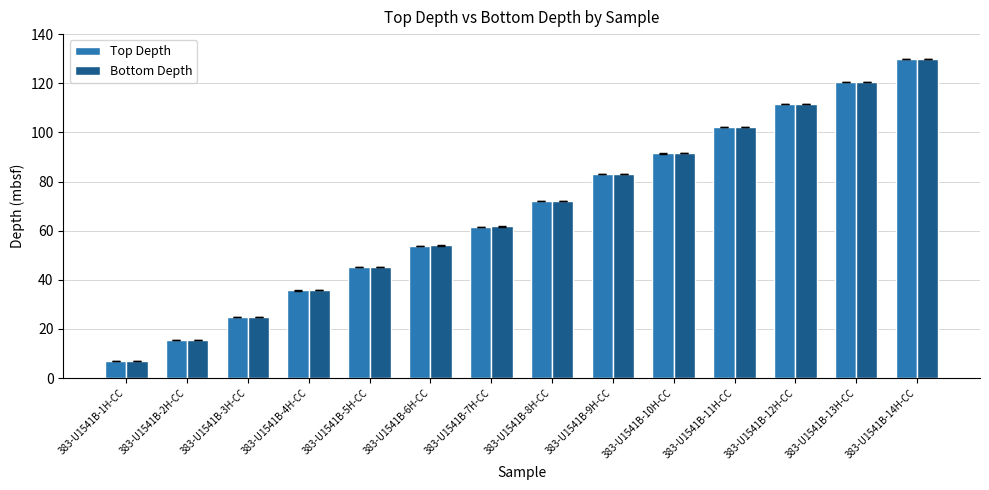

The Top Depth series shows 83.0 at 383-U1541B-9H-CC. True or false?

True